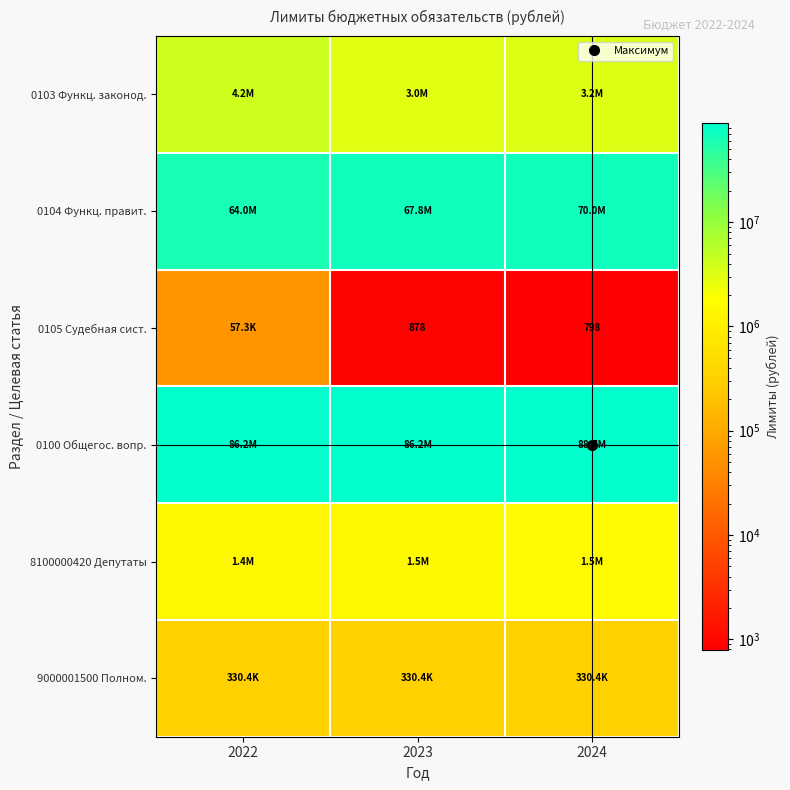

How many data points in 0105 Судебная сист. are above 878?

1